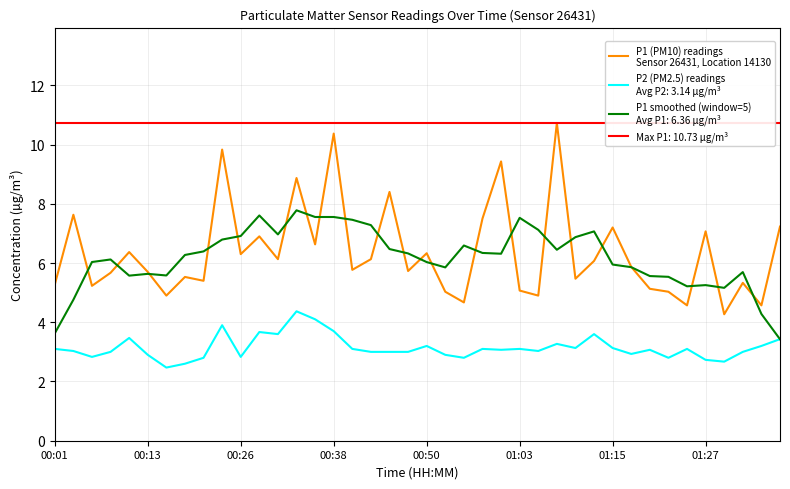

Which has a higher value, 36 or 37?

37